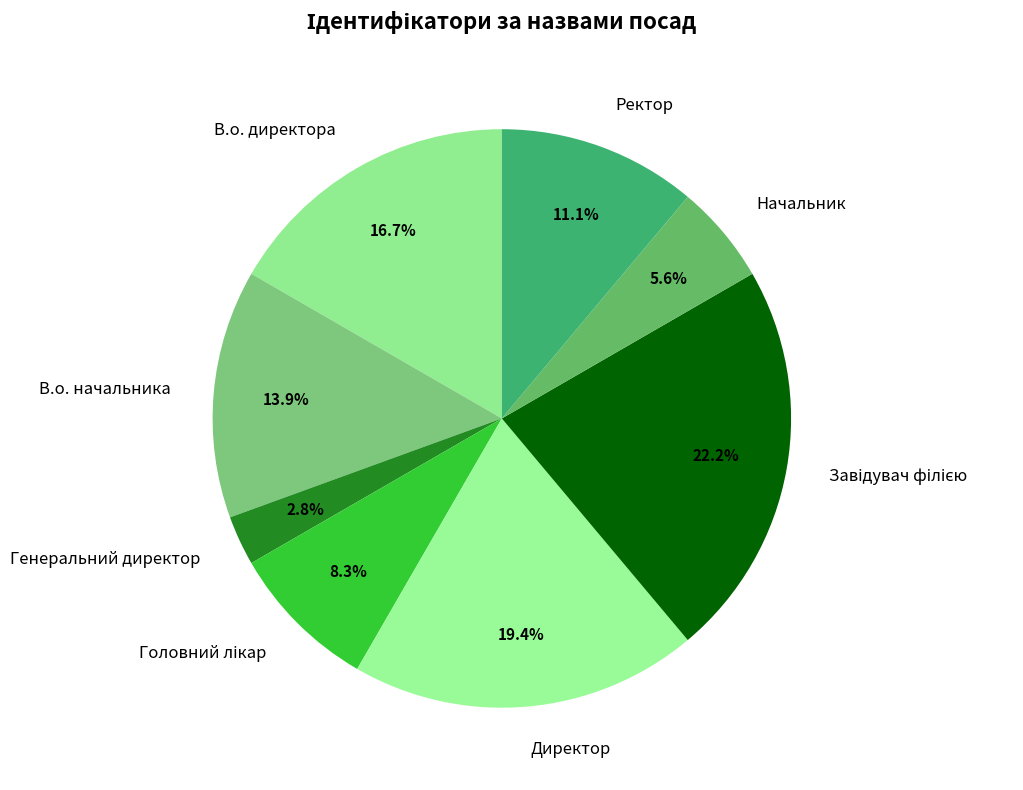

To the nearest percent, what is the difference between the largest and smallest slice percentages?

19%